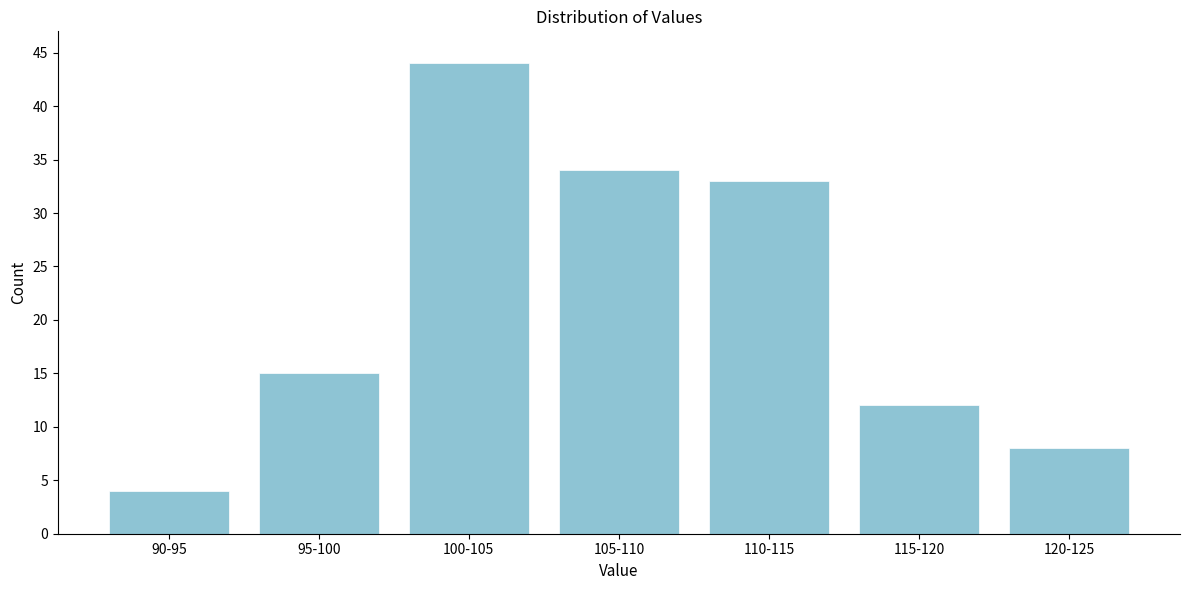

Reading left to right, list all the values displayed in this chart.

90-95=4	95-100=15	100-105=44	105-110=34	110-115=33	115-120=12	120-125=8